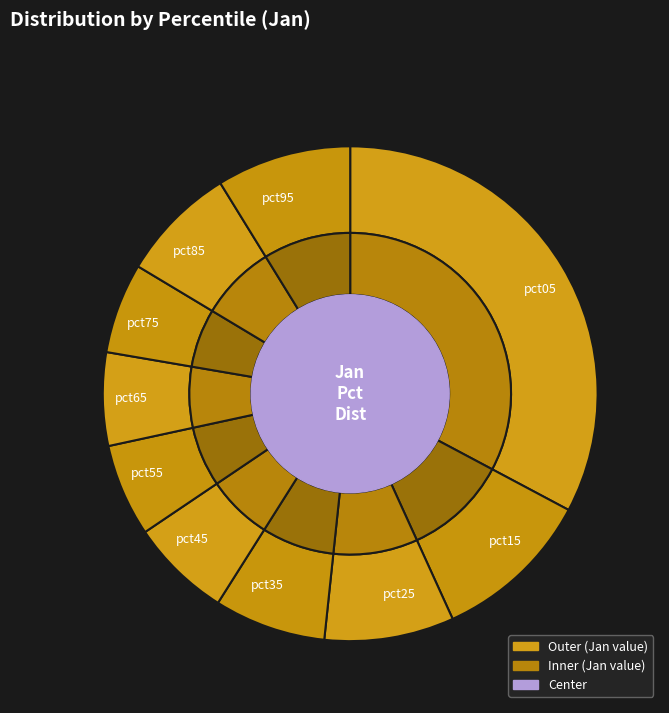

True or false: pct55 accounts for 1% of the total.

False